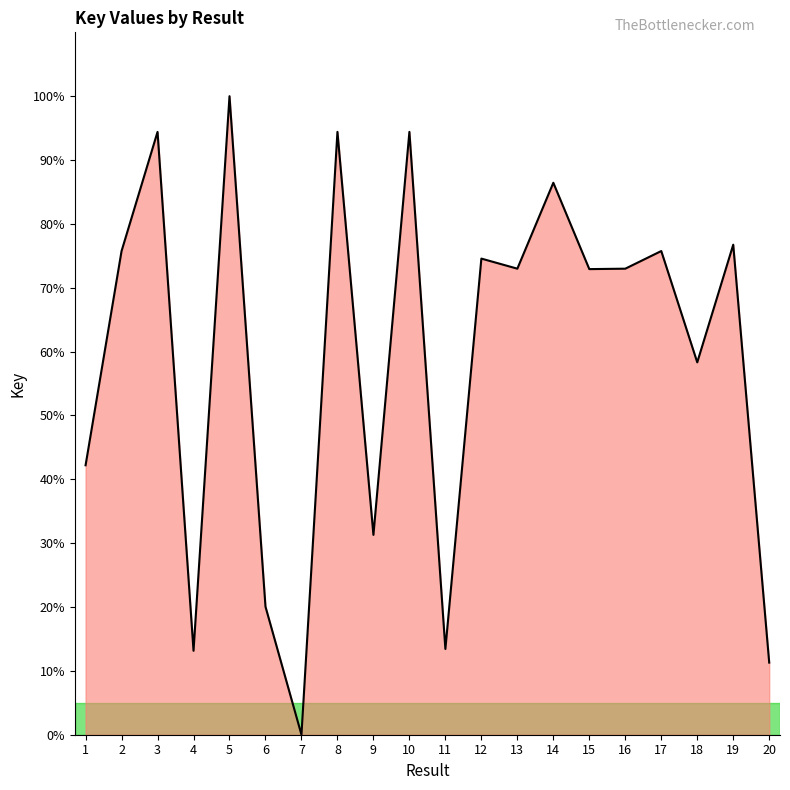

Read the value at 3.

94.4